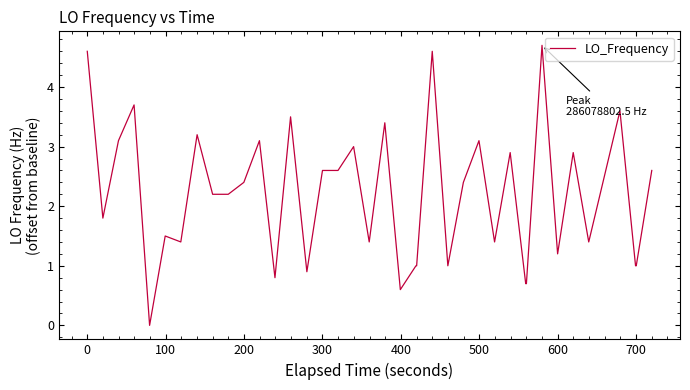

What is the maximum value shown in the chart?

4.7